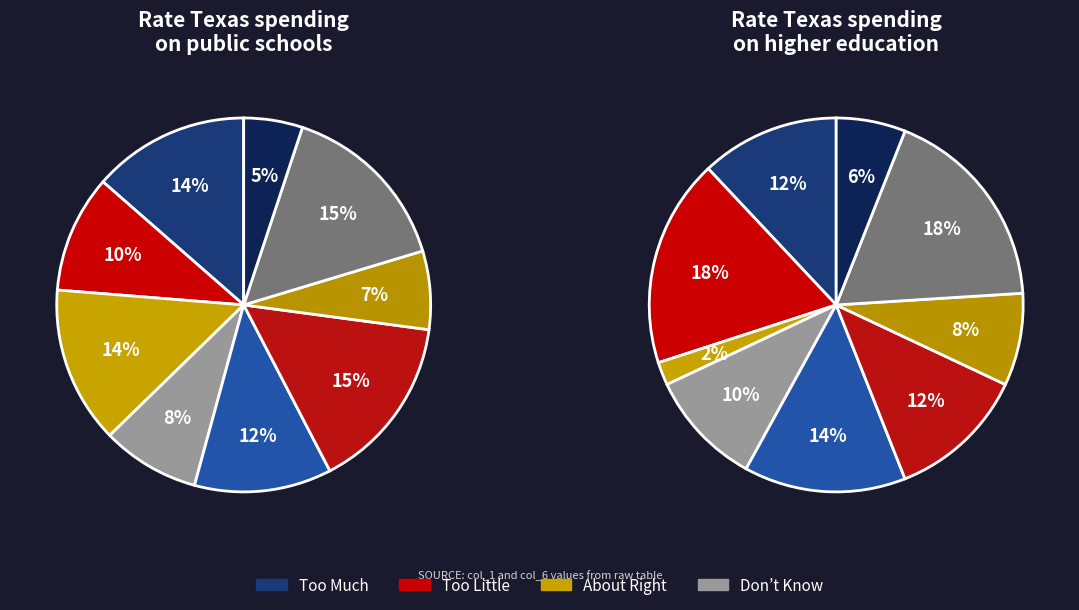

Does 1 account for over 50% of the chart?

No